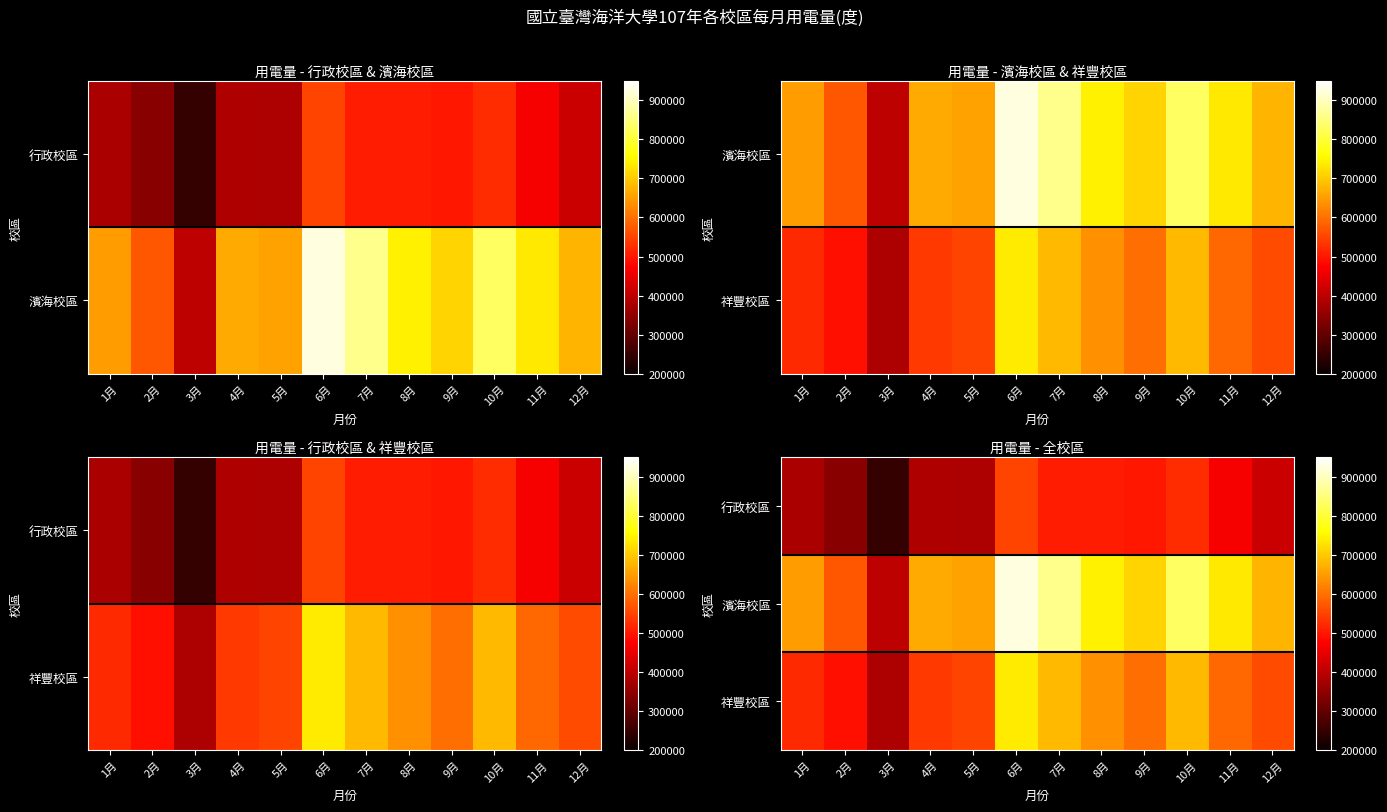

List the labels in order of 行政校區 value, smallest first.

3月, 2月, 1月, 5月, 4月, 12月, 11月, 9月, 7月, 8月, 10月, 6月